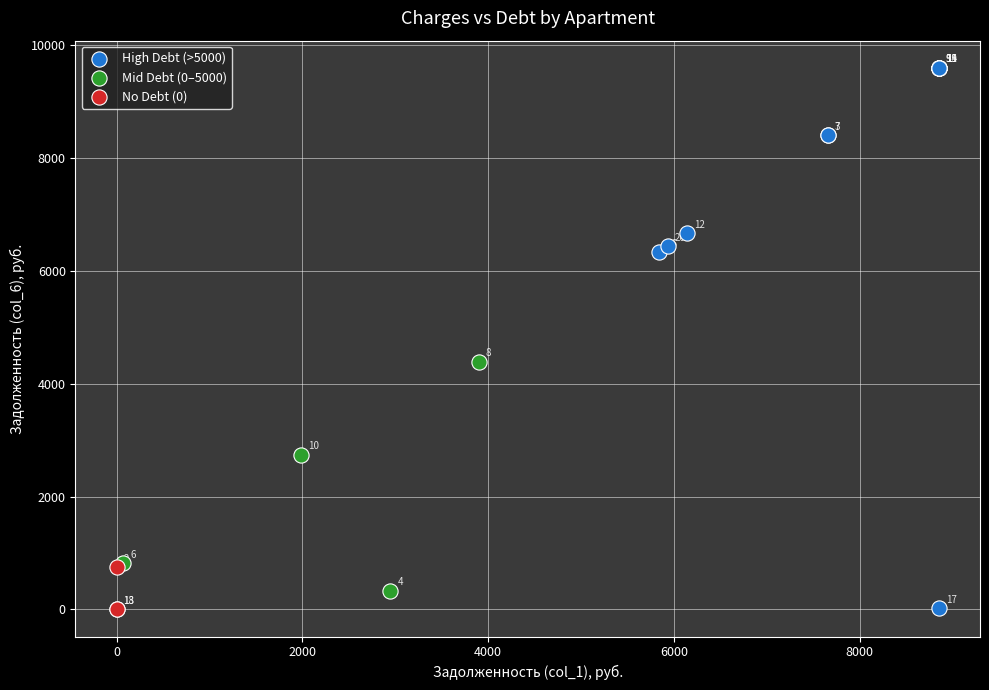

Which series contains the highest Y value?

High Debt (>5000)